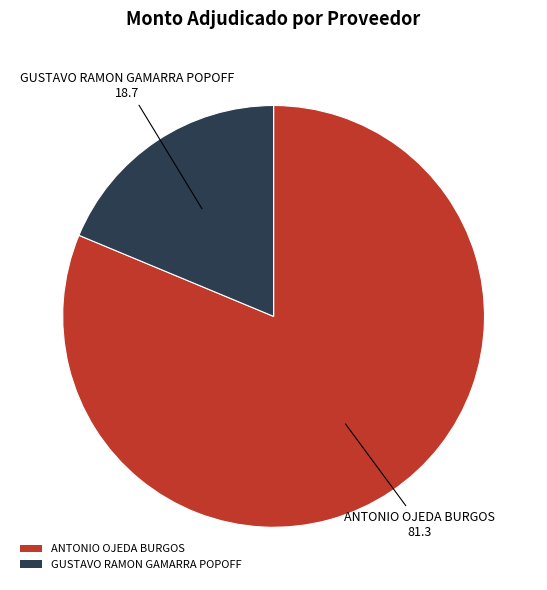

Is it true that ANTONIO OJEDA BURGOS is 81% of the pie?

True